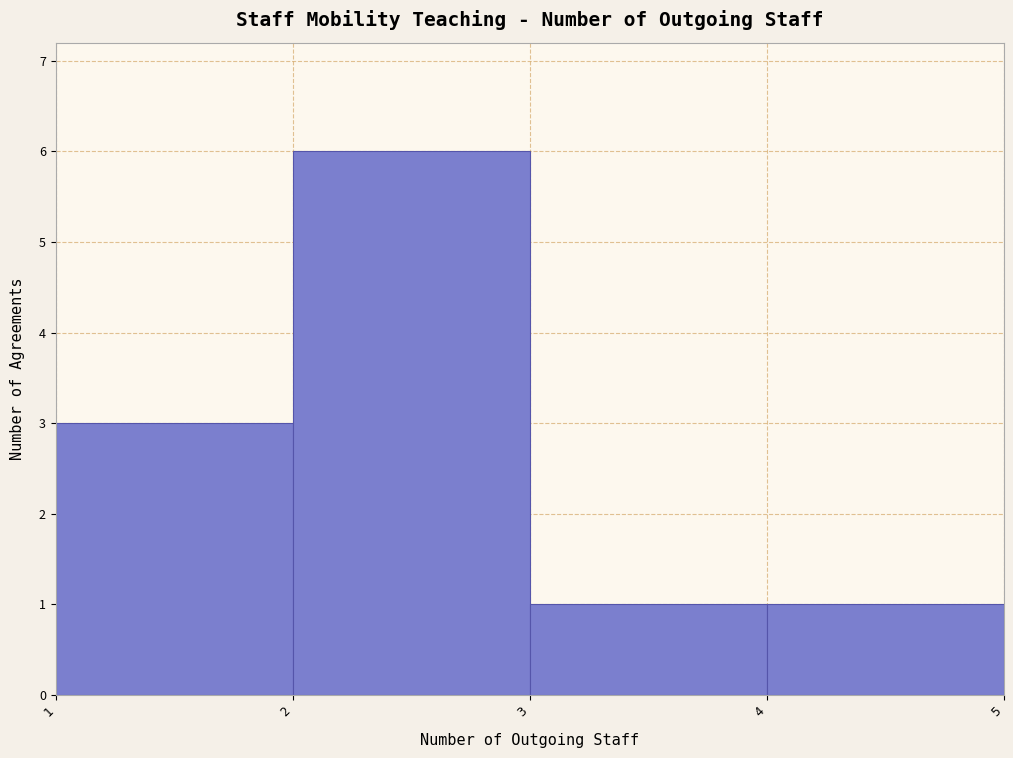

How tall is the bar that spans 2 to 3 on the x-axis? The values are not printed on the chart, so give them approximately, as read against the axis.

6